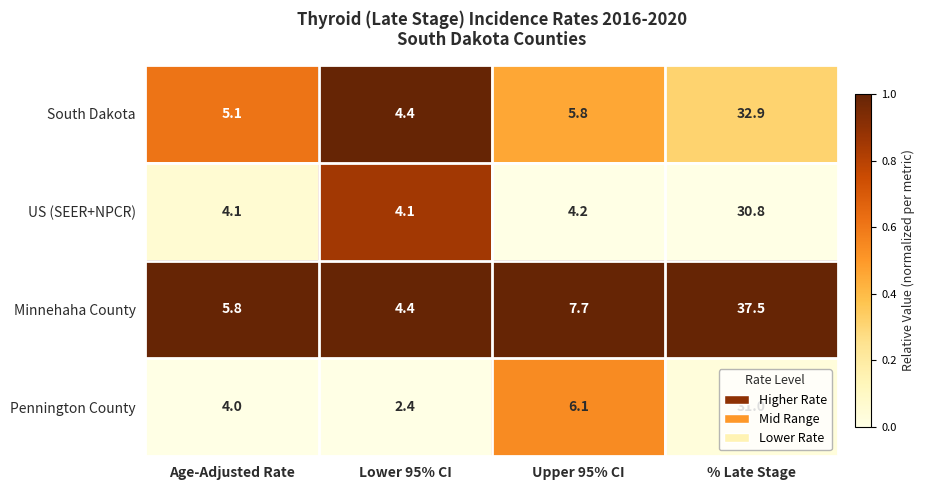

True or false: Minnehaha County has a value of 2.9 at Lower 95% CI.

False